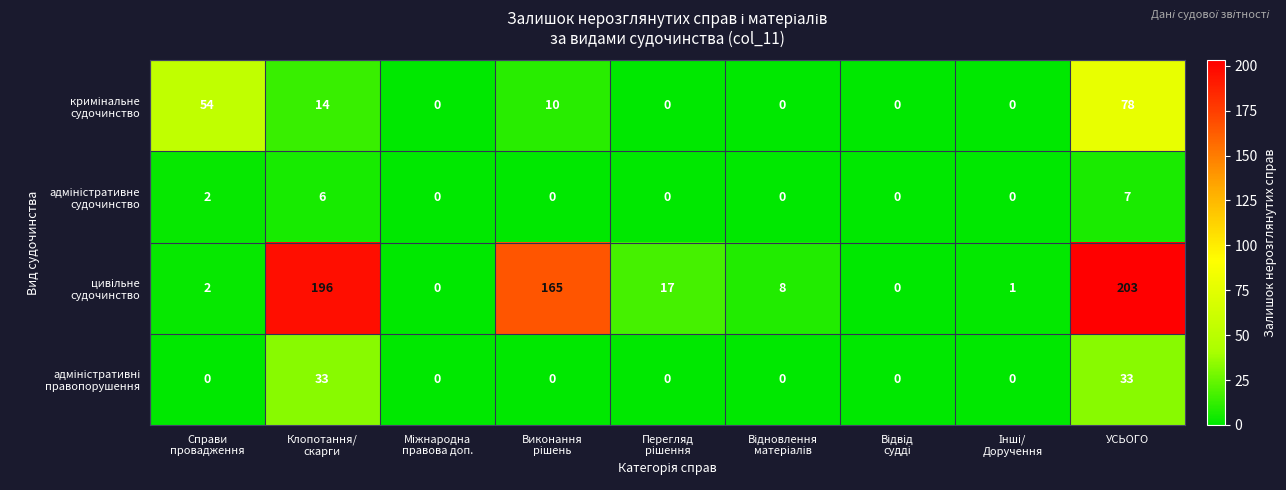

At which category is the sum across all series the highest?

УСЬОГО